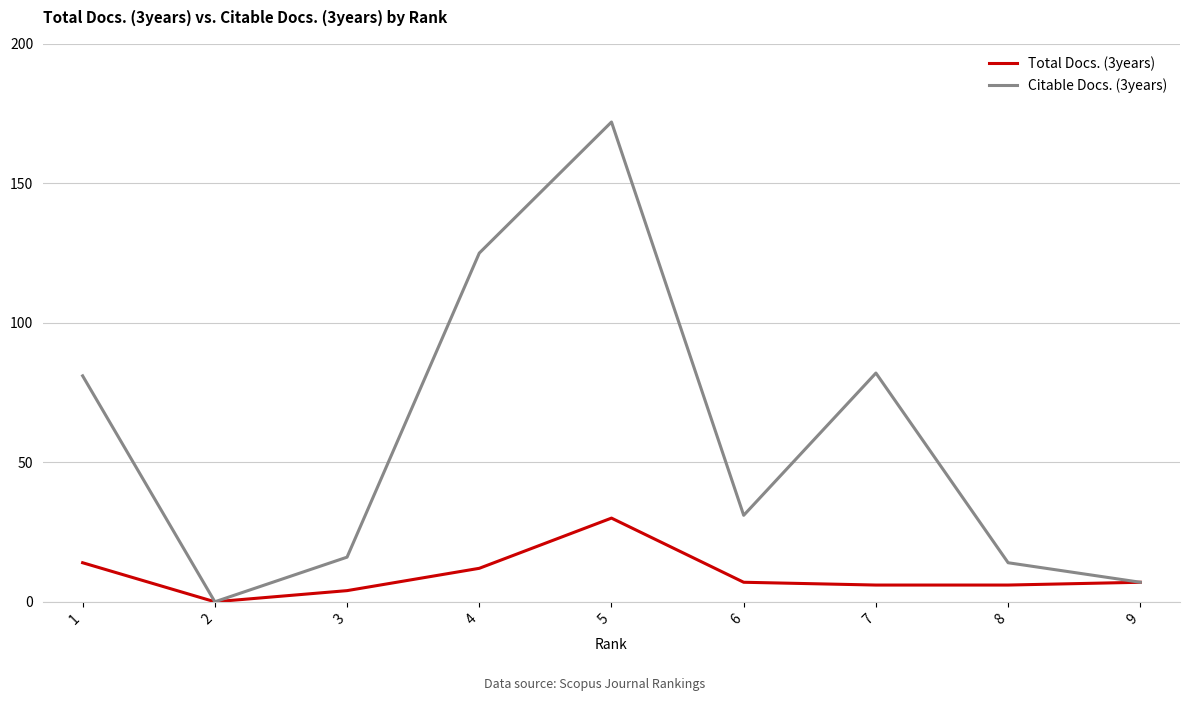

Rank the series by their maximum value, from highest to lowest.

Citable Docs. (3years), Total Docs. (3years)